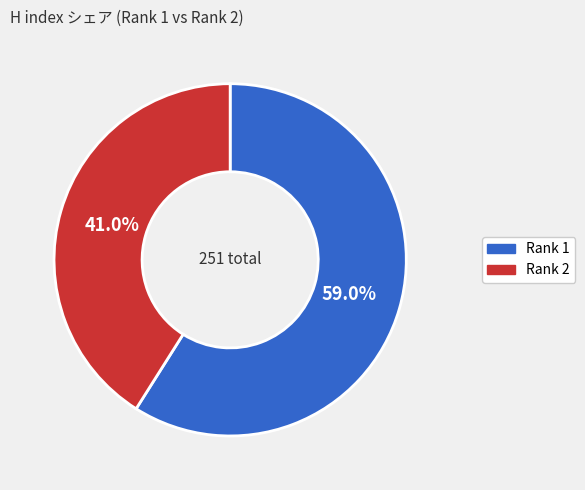

What percentage do Rank 2 and Rank 1 together represent?

100.0%